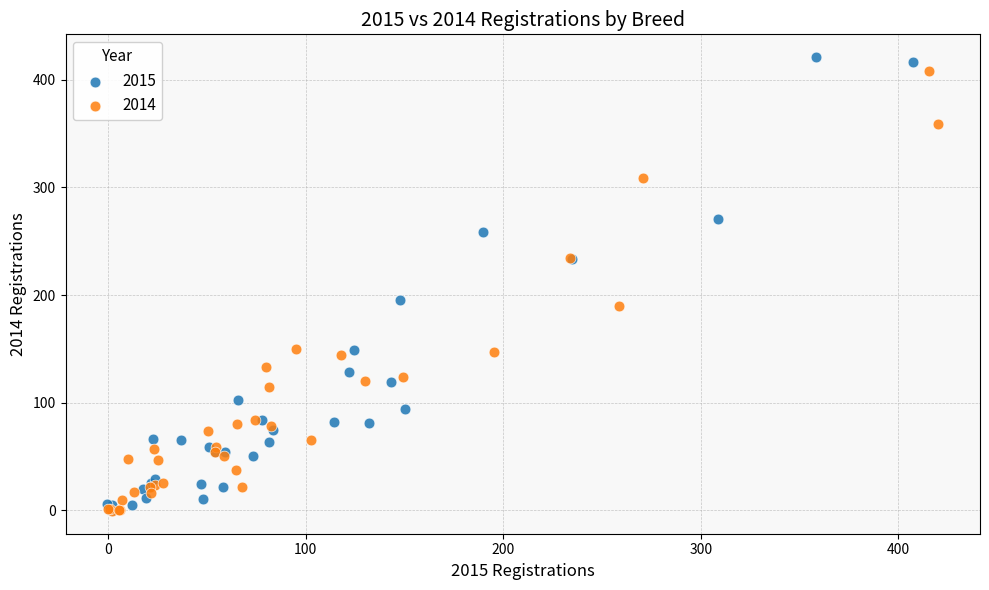

What are all the series names shown in the legend?

2015, 2014